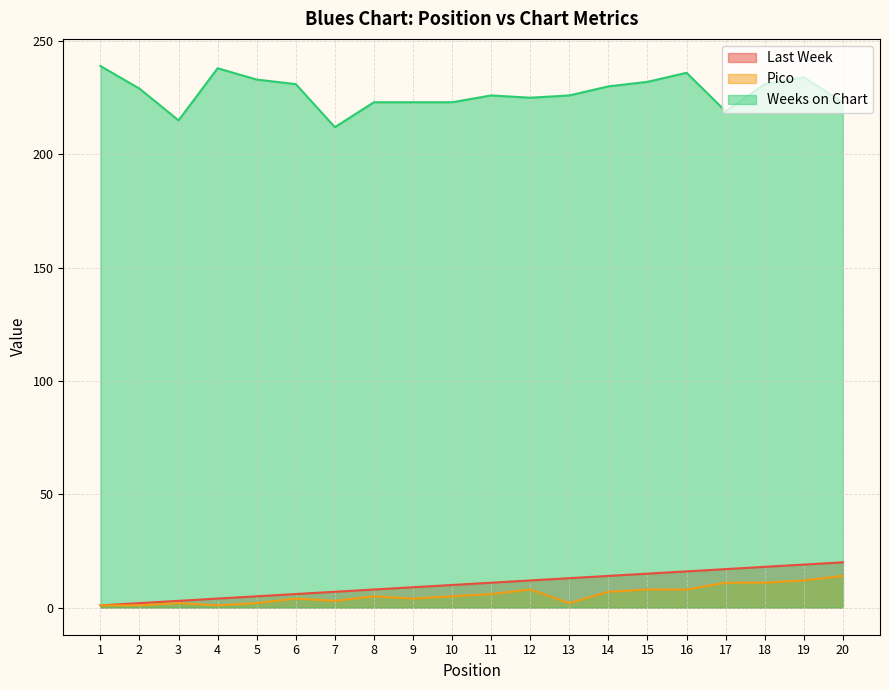

What is the value of the Last Week point at the 9th from the left?

9